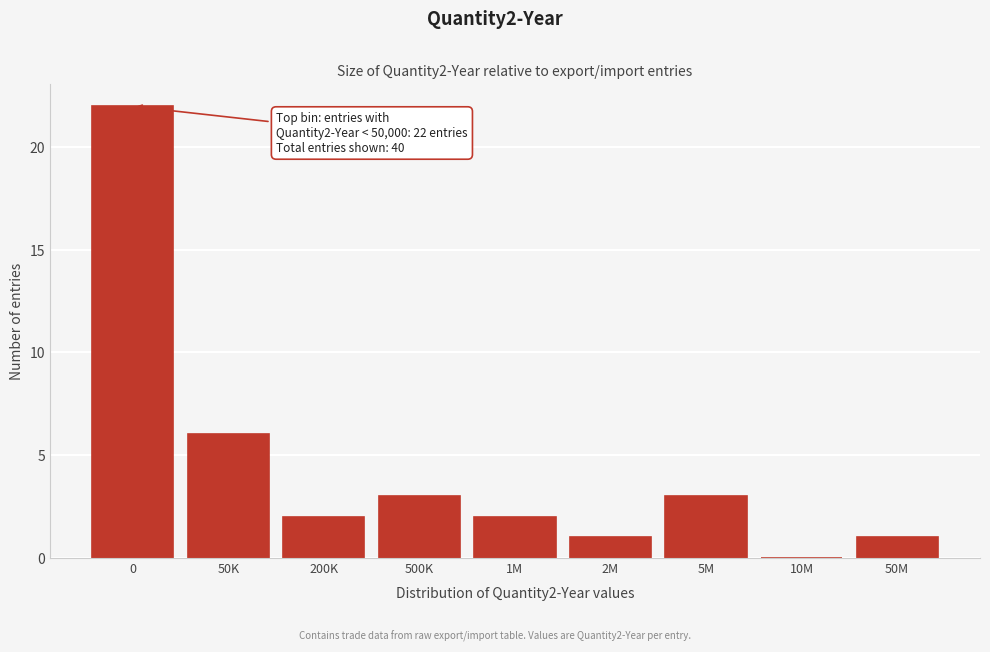

Reading right to left, extract all data points from this chart.

50M=1	10M=0	5M=3	2M=1	1M=2	500K=3	200K=2	50K=6	0=22